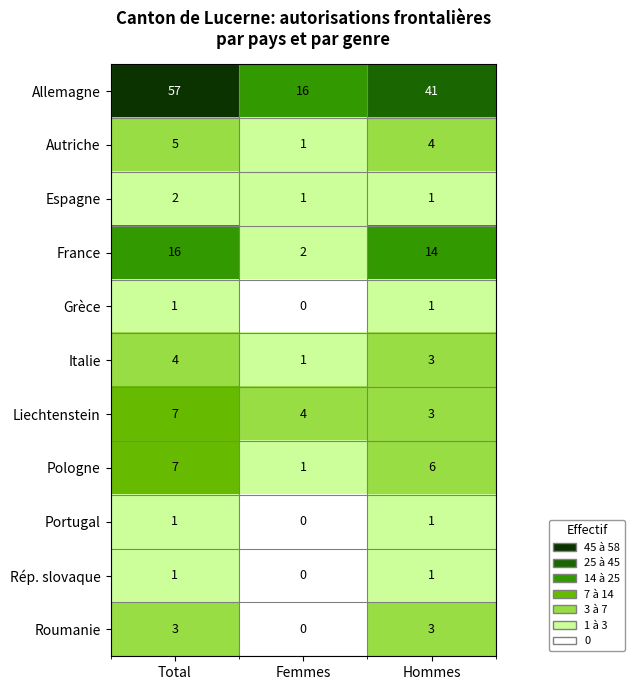

Which series has the widest spread of values?

Allemagne